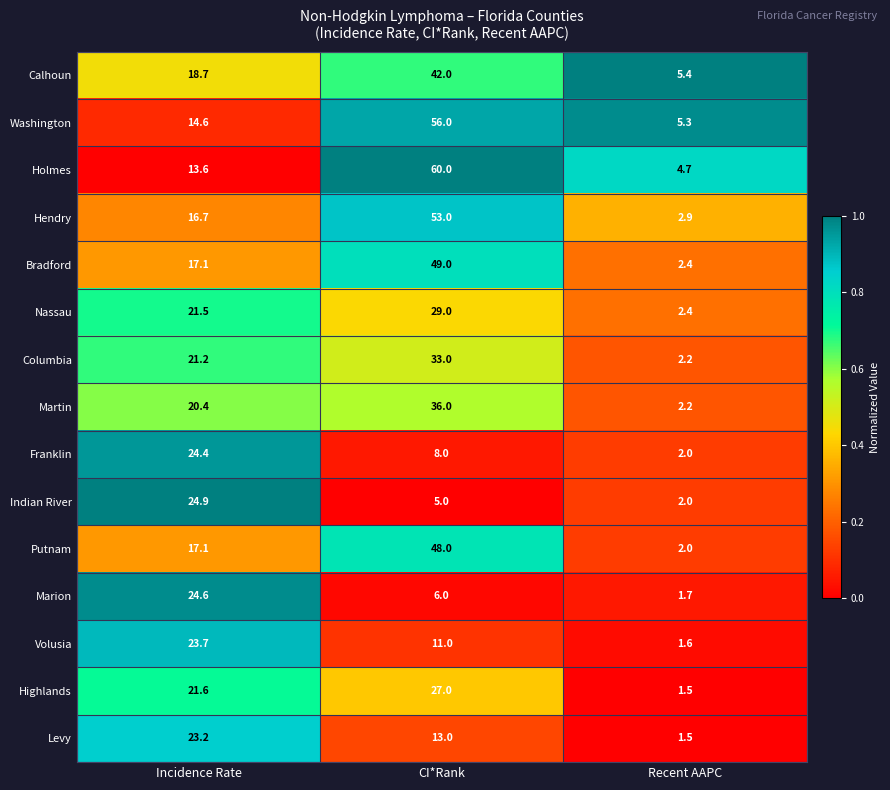

Is it true that Martin equals 63.5 at CI*Rank?

False